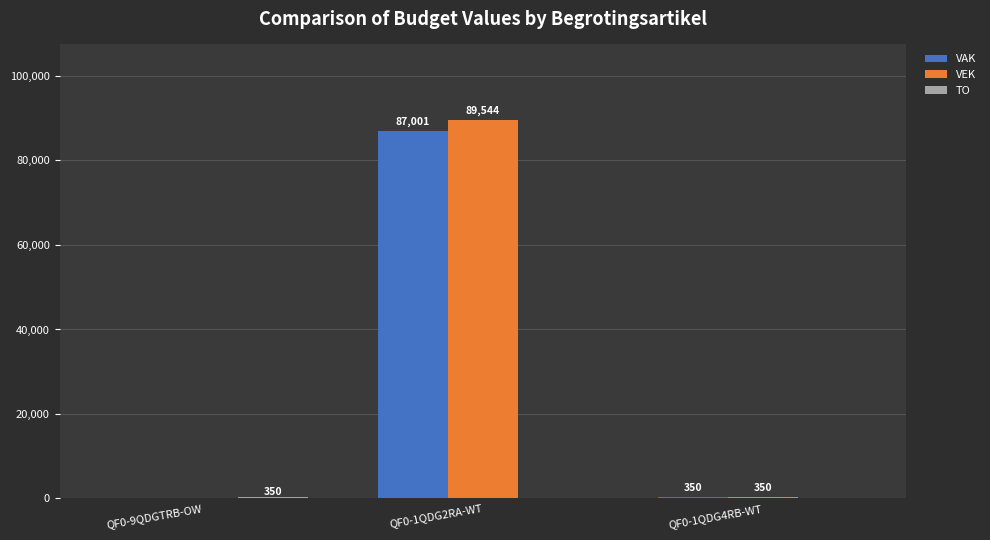

Which category has the highest value in the VAK series?

QF0-1QDG2RA-WT